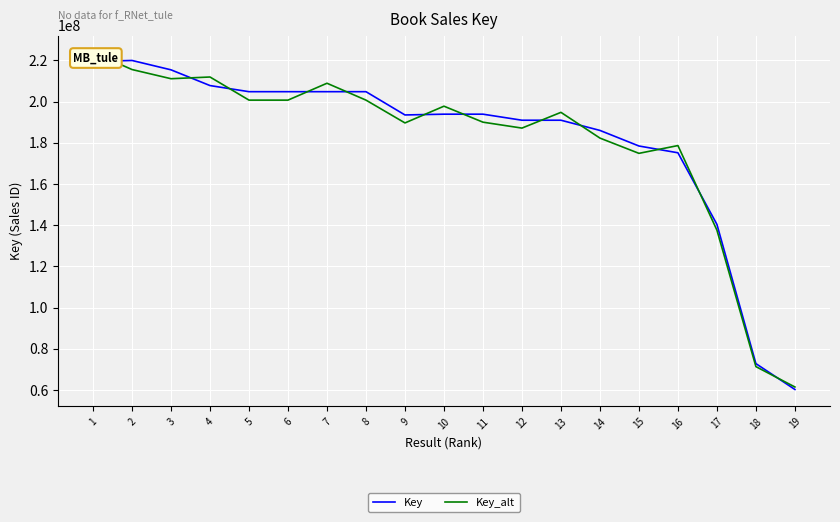

What is the difference between the maximum and minimum values in the Key series?

159687789